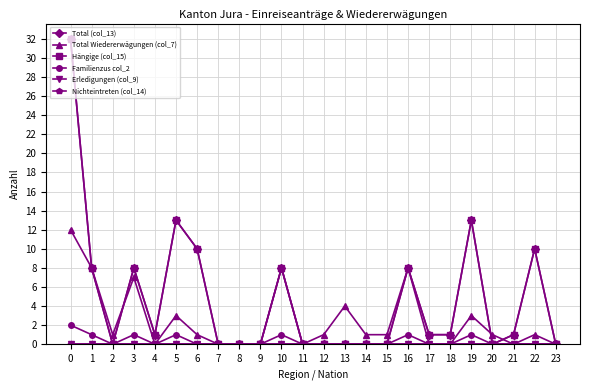

Which series has the largest range (max minus min)?

Total (col_13)